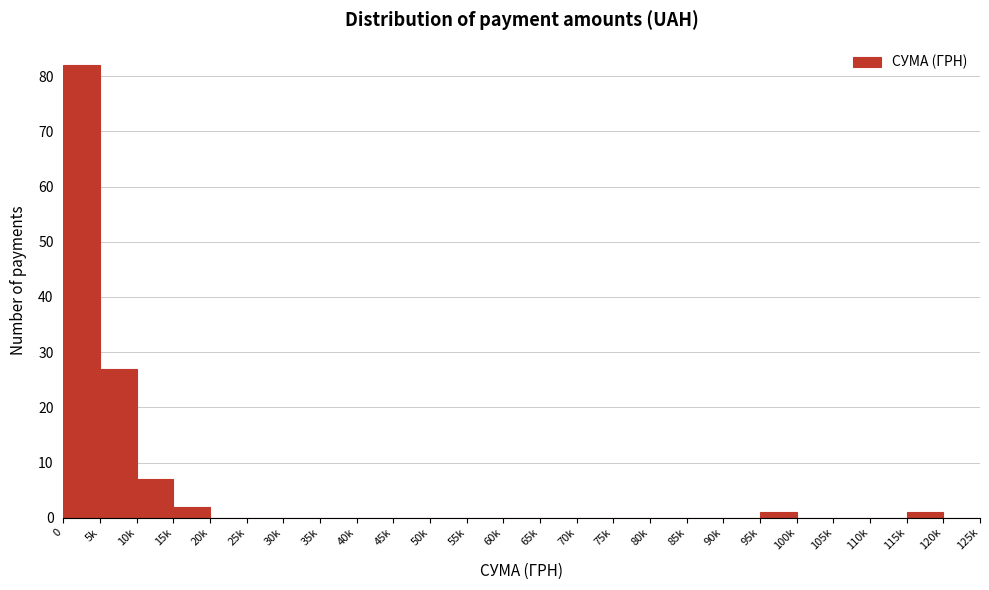

Reading left to right, list all the values displayed in this chart.

0=82	5k=27	10k=7	15k=2	20k=0	25k=0	30k=0	35k=0	40k=0	45k=0	50k=0	55k=0	60k=0	65k=0	70k=0	75k=0	80k=0	85k=0	90k=0	95k=1	100k=0	105k=0	110k=0	115k=1	120k=0